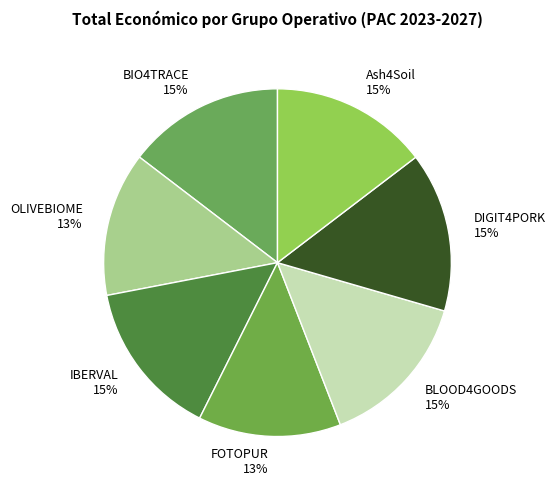

Is it true that BIO4TRACE is 15% of the pie?

True